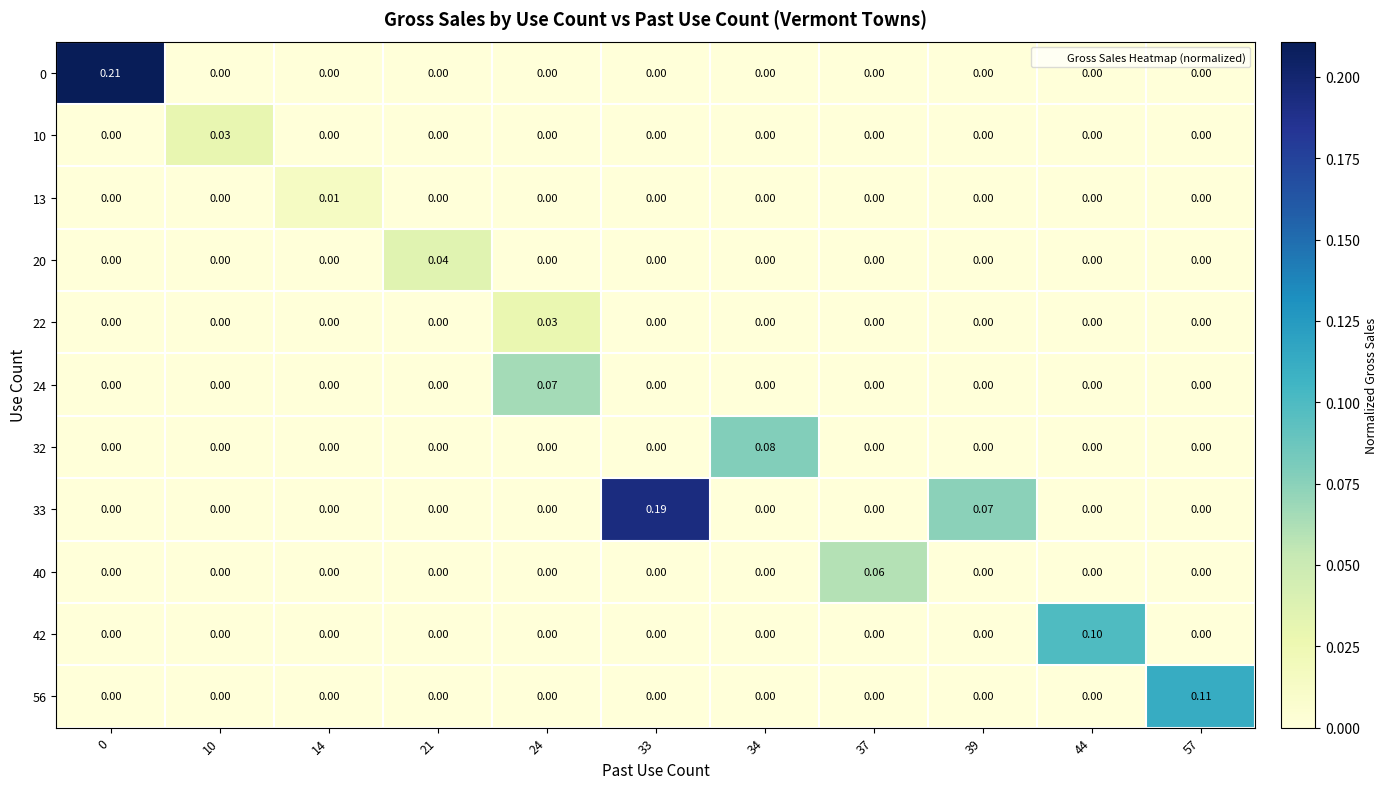

At how many categories does at least one series exceed 0?

11